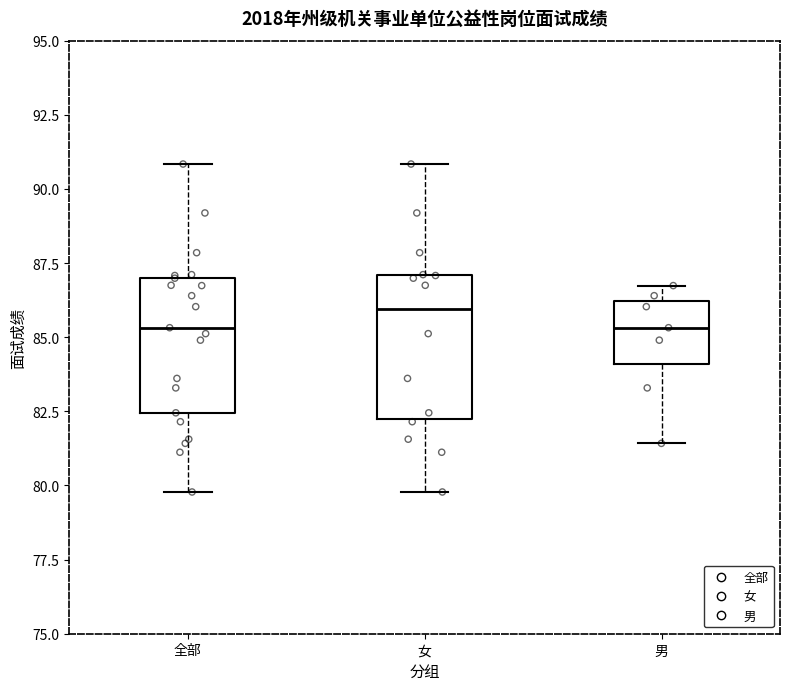

Reading left to right, read every box against the y-axis: the position of its median line, the range the box covers, and the ends of its whiskers. The values are not printed on the chart, so give them approximately, as read against the axis.

全部: median 85.5, box 82.5 to 87.0, whiskers 80.0 to 91.0
女: median 86.0, box 82.0 to 87.0, whiskers 80.0 to 91.0
男: median 85.5, box 84.0 to 86.0, whiskers 81.5 to 86.5